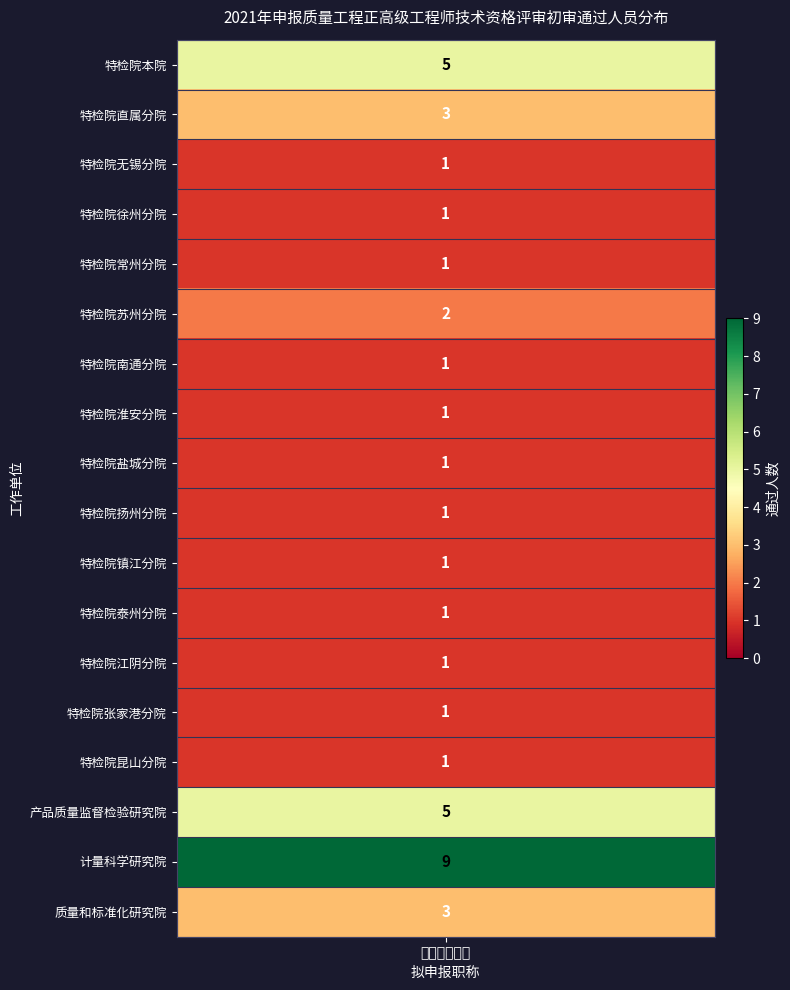

At which category does the chart reach its peak across all series?

江苏省计量科学研究院